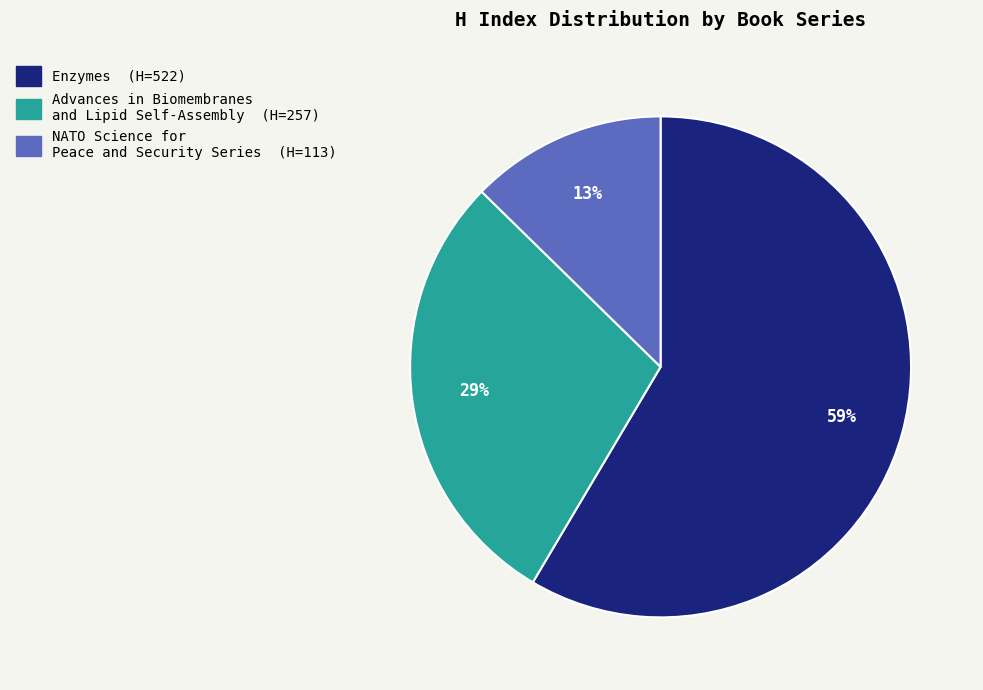

How many segments does this pie chart have?

3